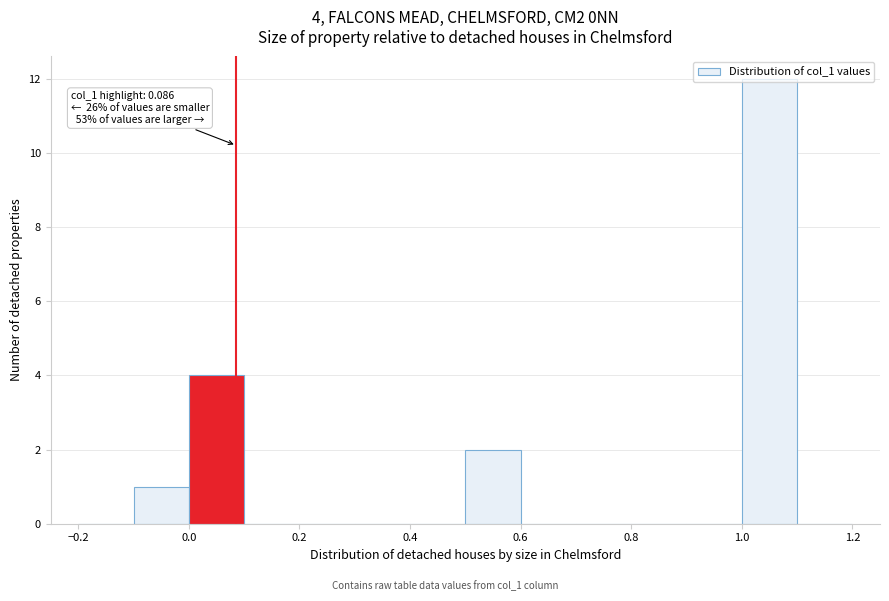

Over which range of the x-axis is the bar tallest?

1.0 to 1.1